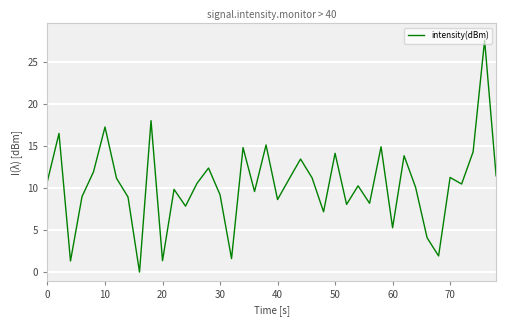

What is the maximum value shown in the chart?

27.6